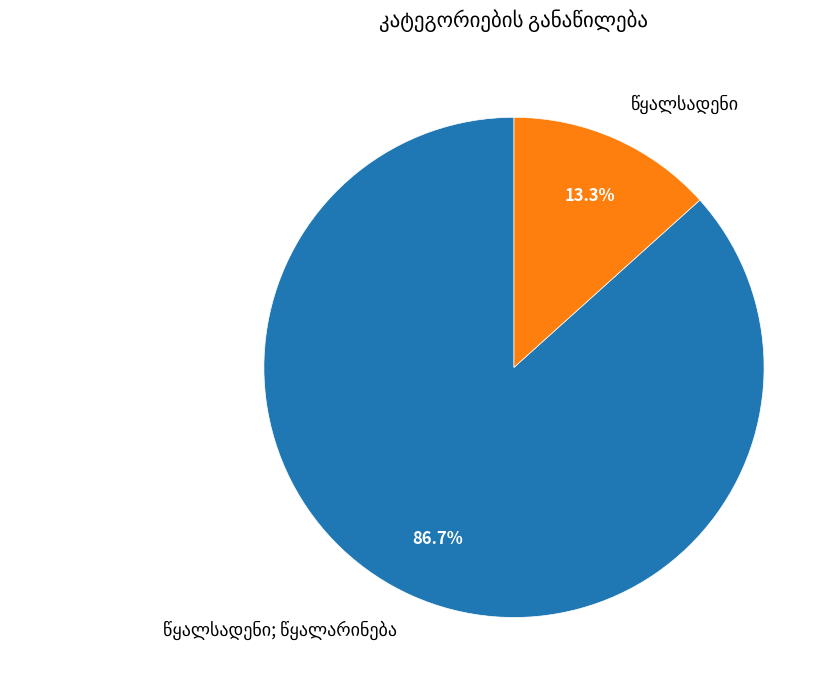

Does any single category account for the majority?

Yes